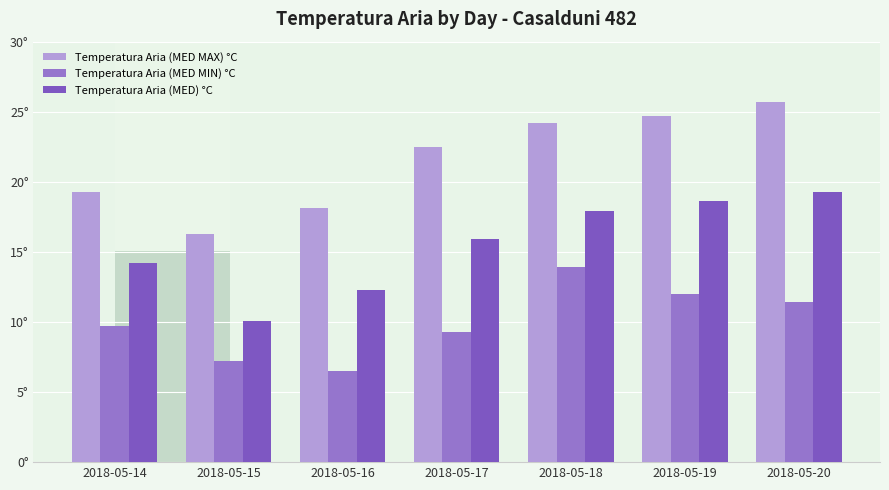

At which label is Temperatura Aria (MED MAX) °C closest to 21?

2018-05-17